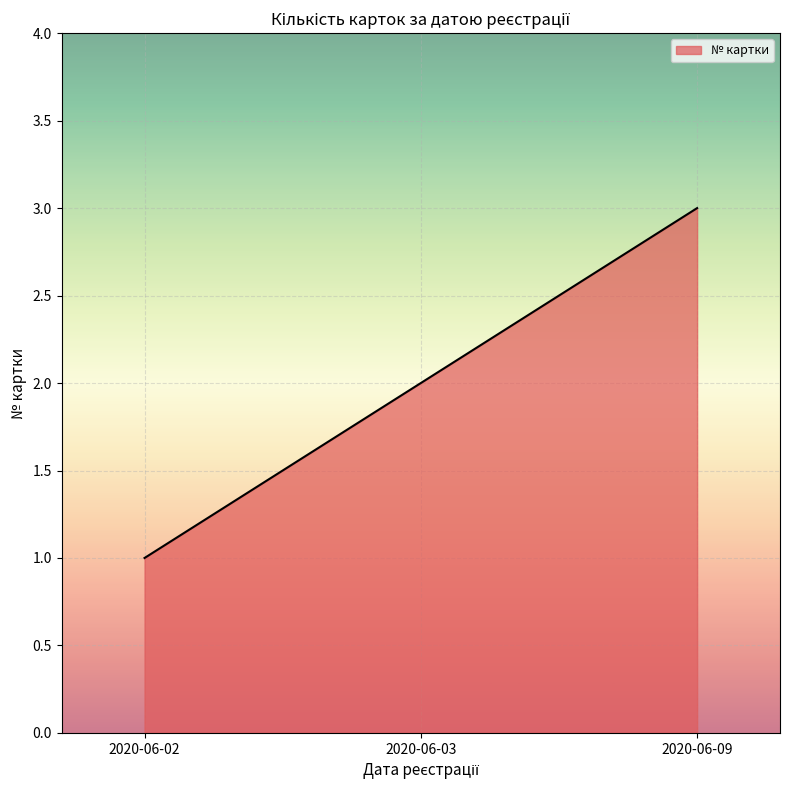

At which category does the chart reach its peak across all series?

2020-06-09